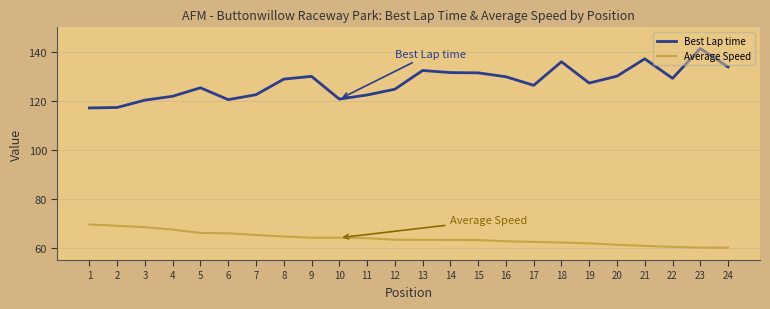

At which category does the chart reach its peak across all series?

23